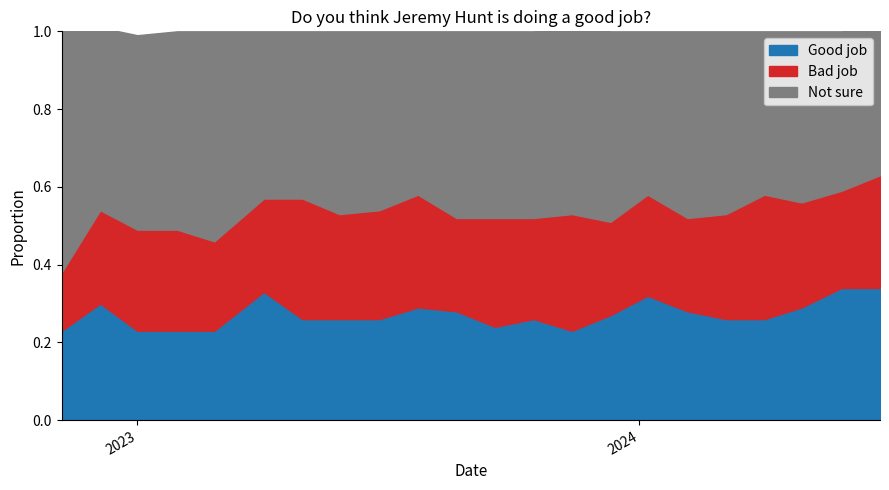

Between which two adjacent categories do Good job and Bad job first intersect?

2022-12-05 and 2023-01-01